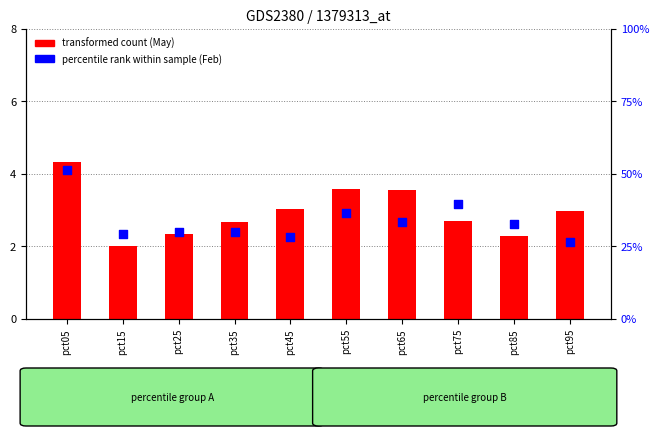

Which series has the largest Y range (max minus min)?

percentile rank within sample (Feb scaled)